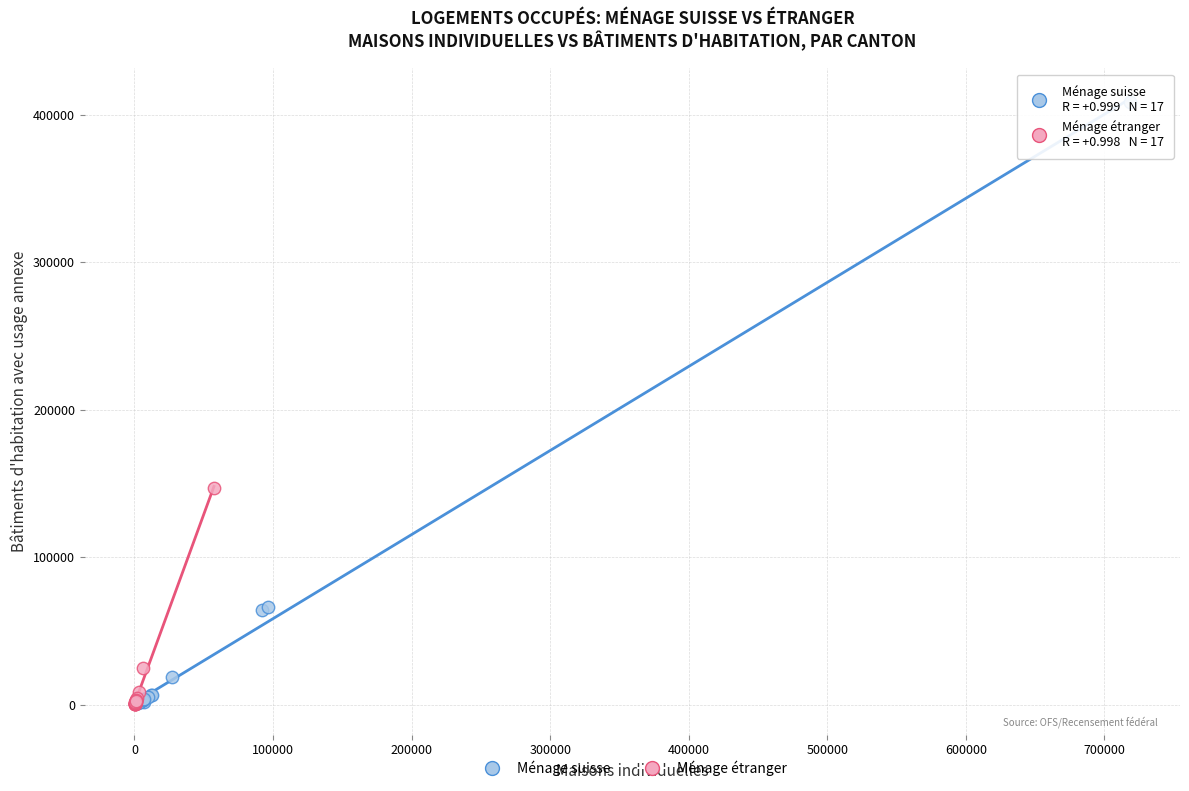

Which series has the largest Y range (max minus min)?

Ménage suisse